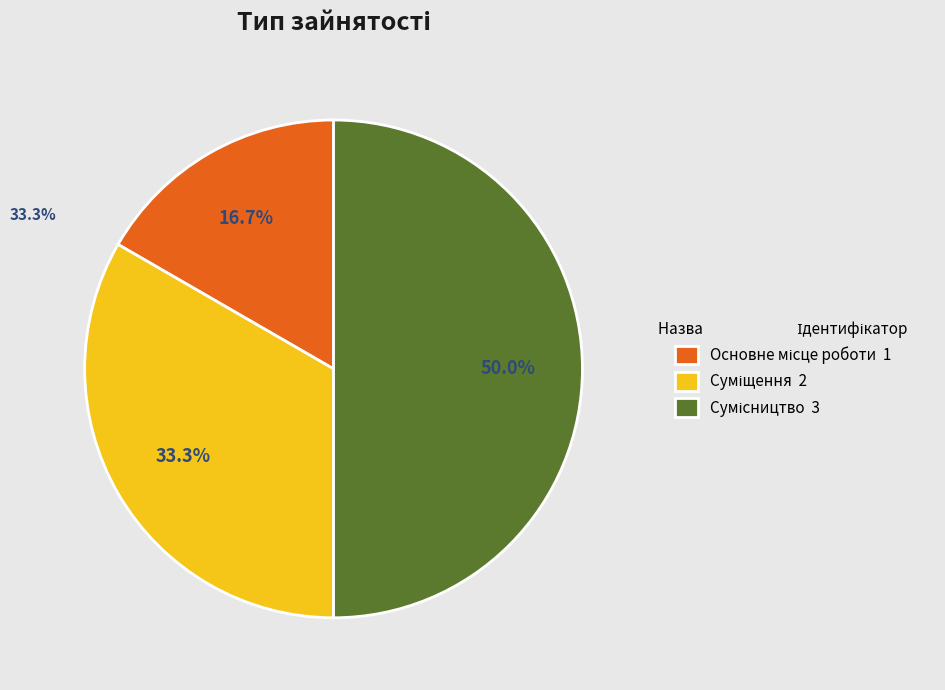

Is Сумісництво the majority of the pie?

No